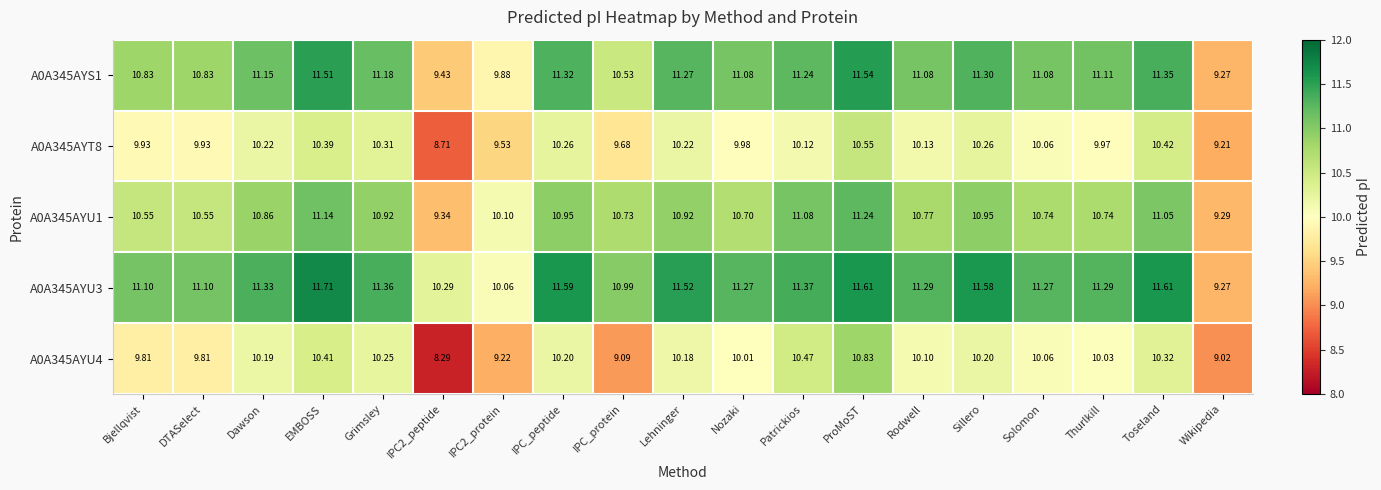

Where does the A0A345AYS1 series first go above 11?

Dawson